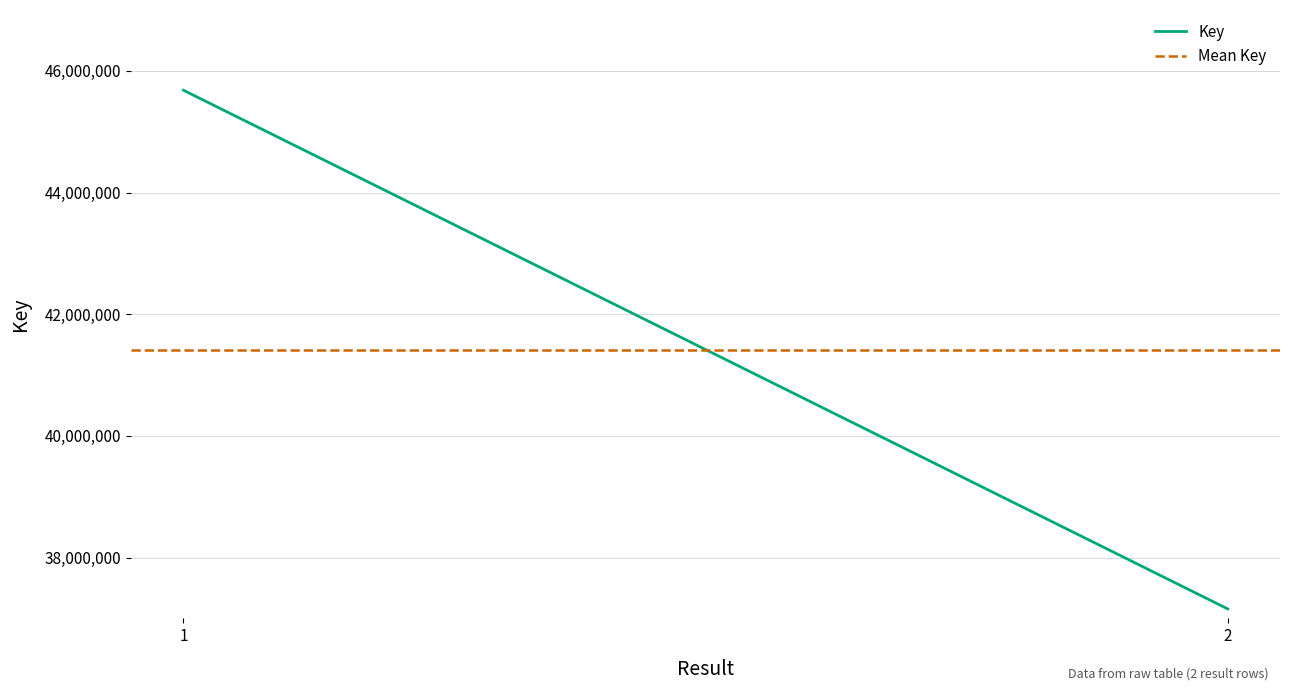

What are all the series names shown in the legend?

Key, Mean Key